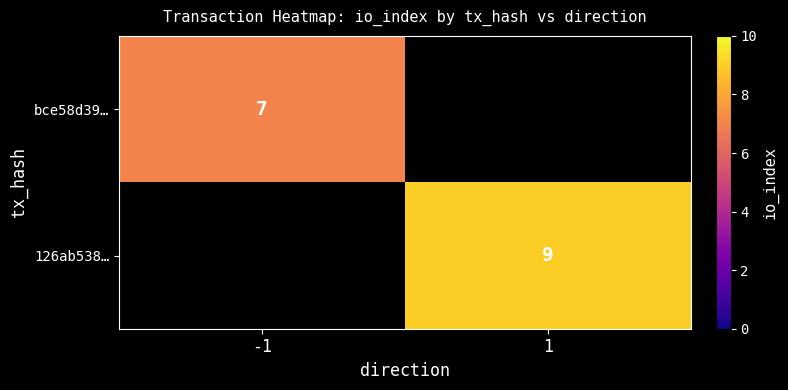

True or false: bce58d39… has a value of 5 at -1.

False